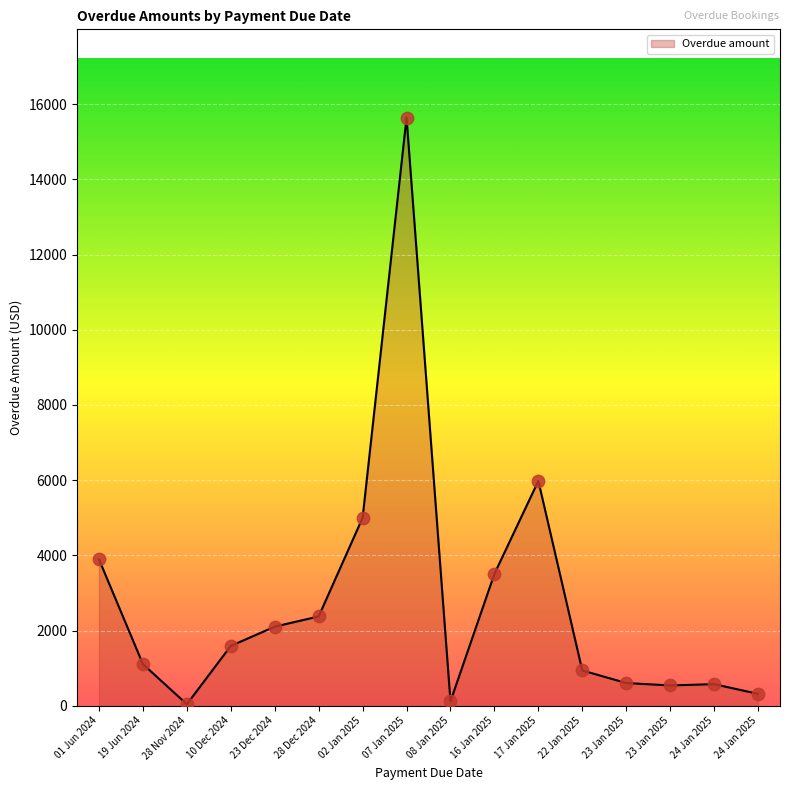

What is the change in value from 17 Jan 2025 to 23 Jan 2025?

-5440